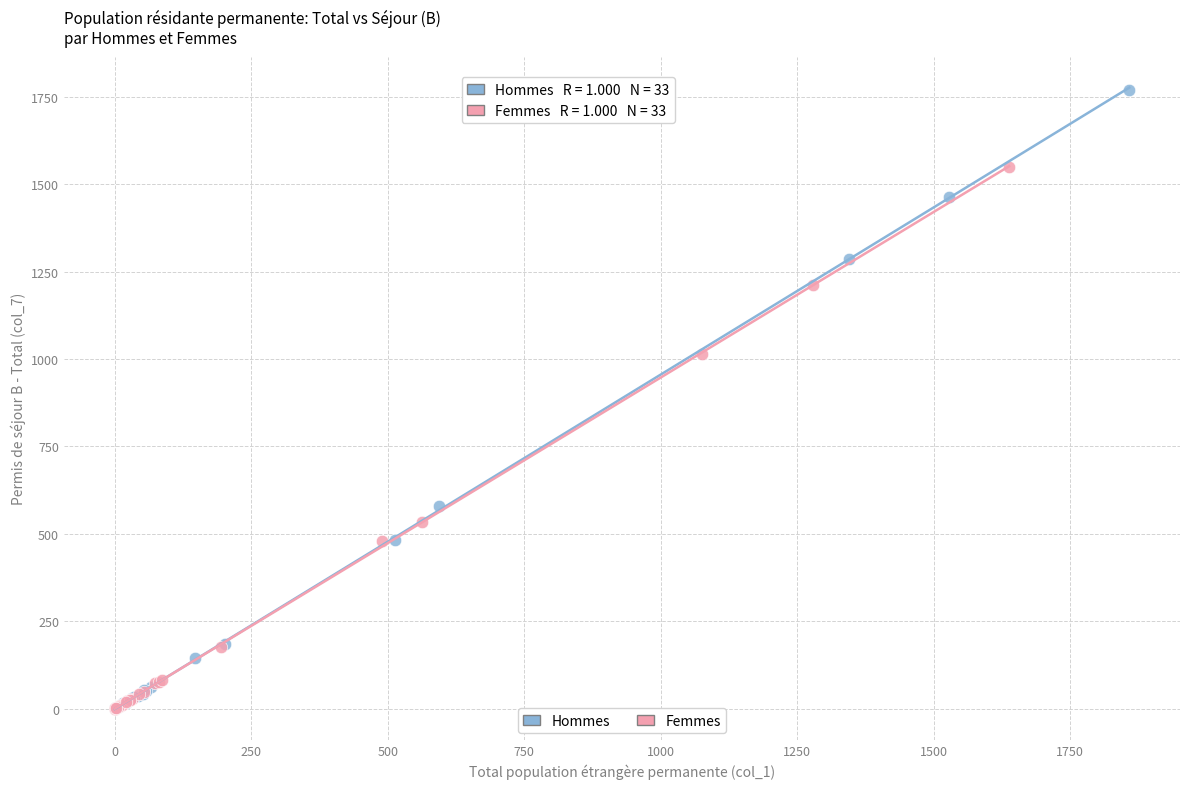

What are all the series names shown in the legend?

Hommes, Femmes